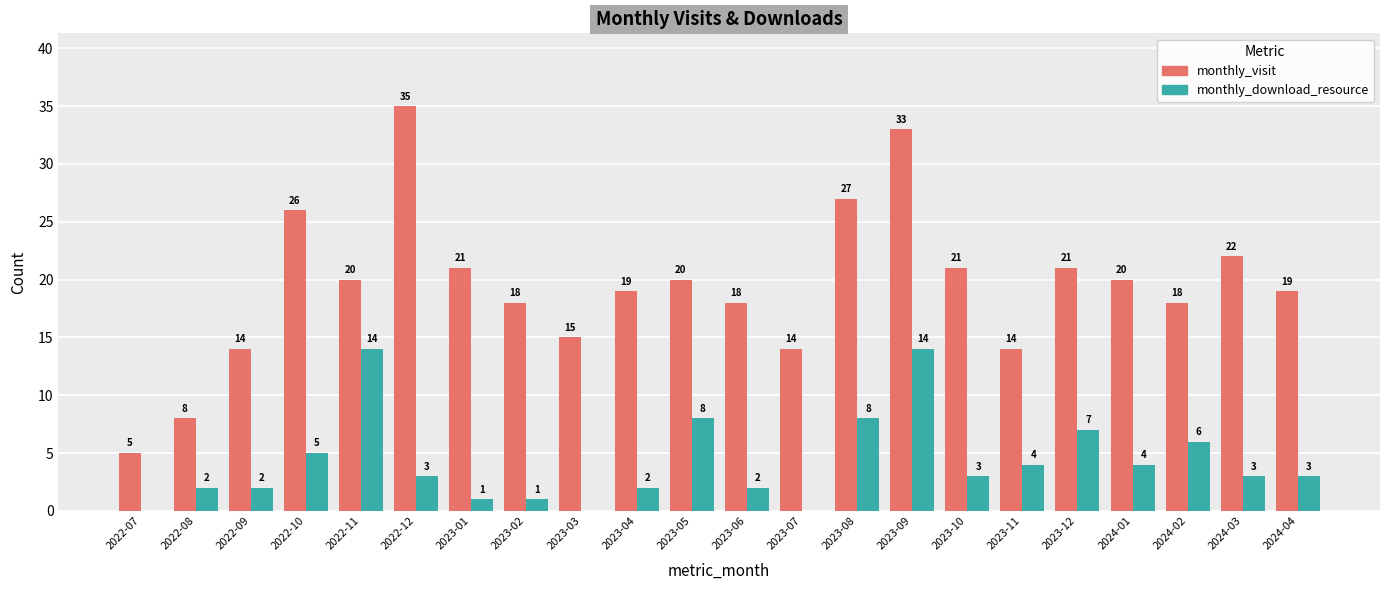

Read the monthly_visit value at 2022-08, to the nearest 5.

10